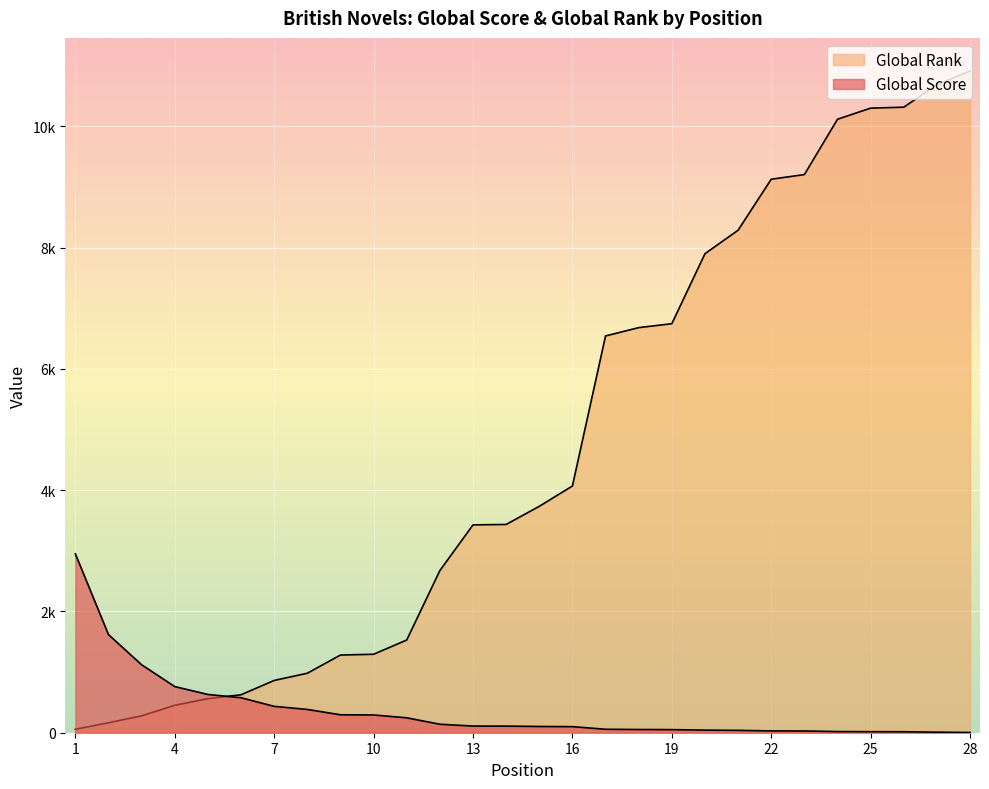

What are all the series names shown in the legend?

Global Score, Global Rank